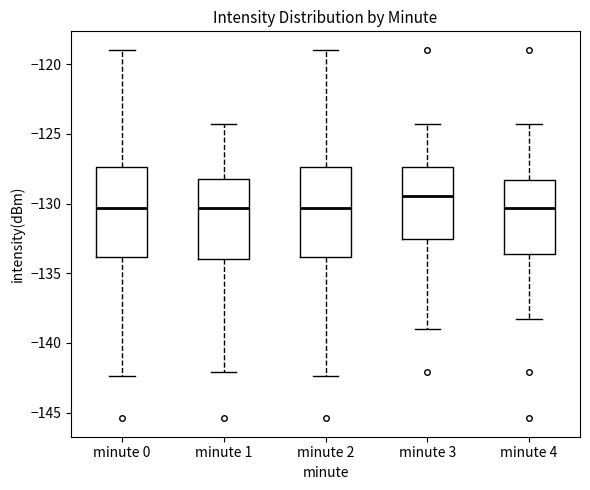

Where does the upper whisker of the box for minute 1 end on the y-axis? The values are not printed on the chart, so give them approximately, as read against the axis.

-124.5